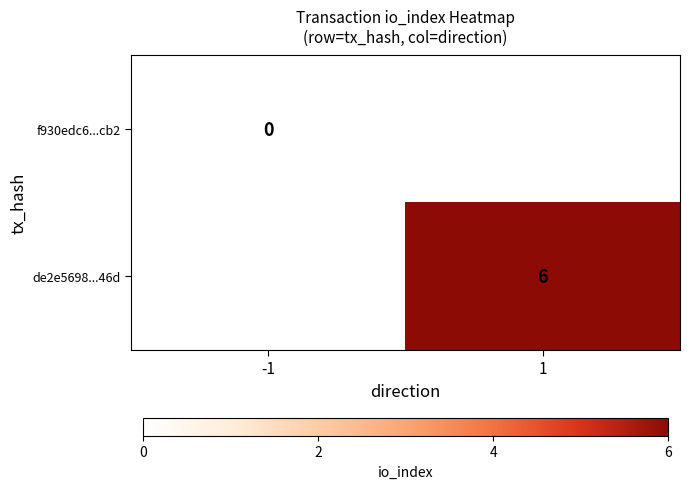

Which series has the largest range (max minus min)?

f930edc6...cb2